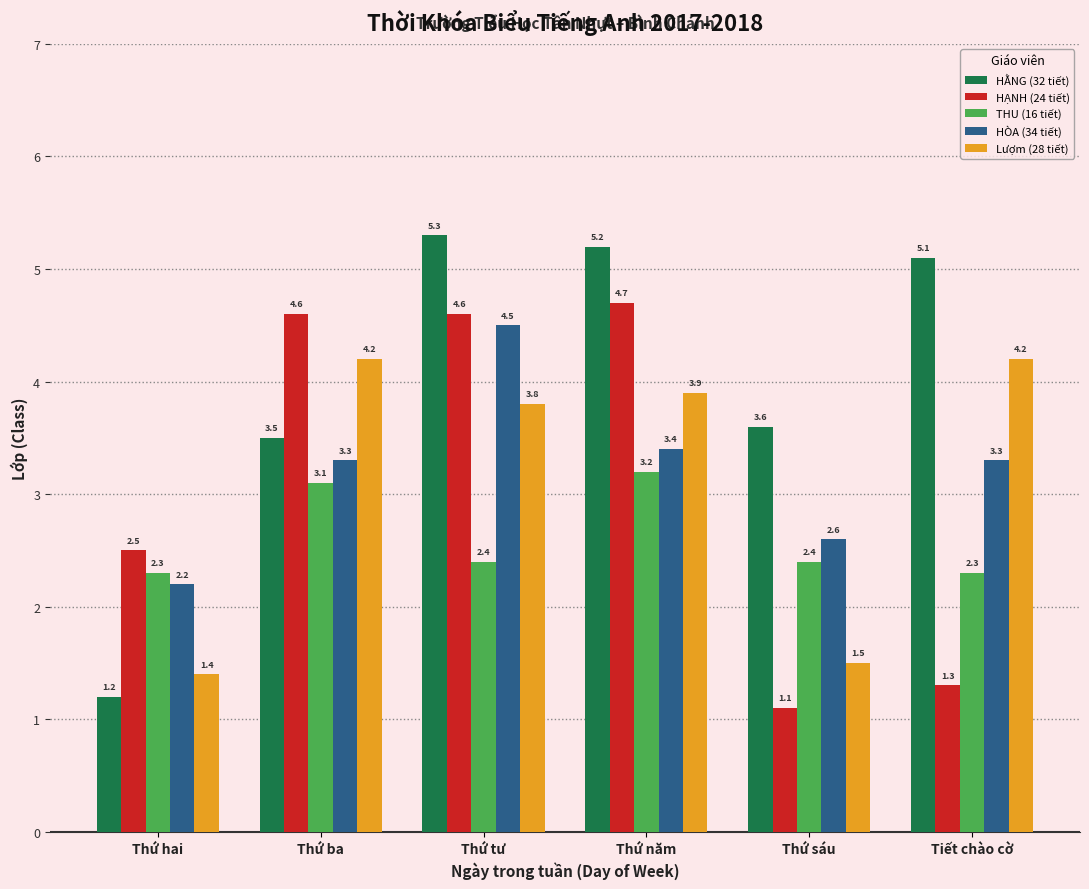

Which series changed the most between Thứ năm and Tiết chào cờ?

HẠNH (24 tiết)